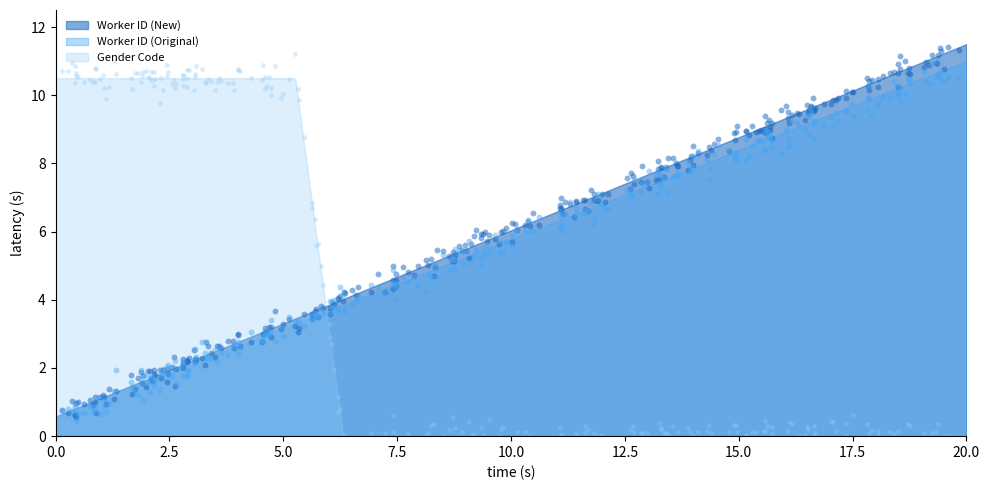

Which series has the largest total across all categories?

Worker ID (New)